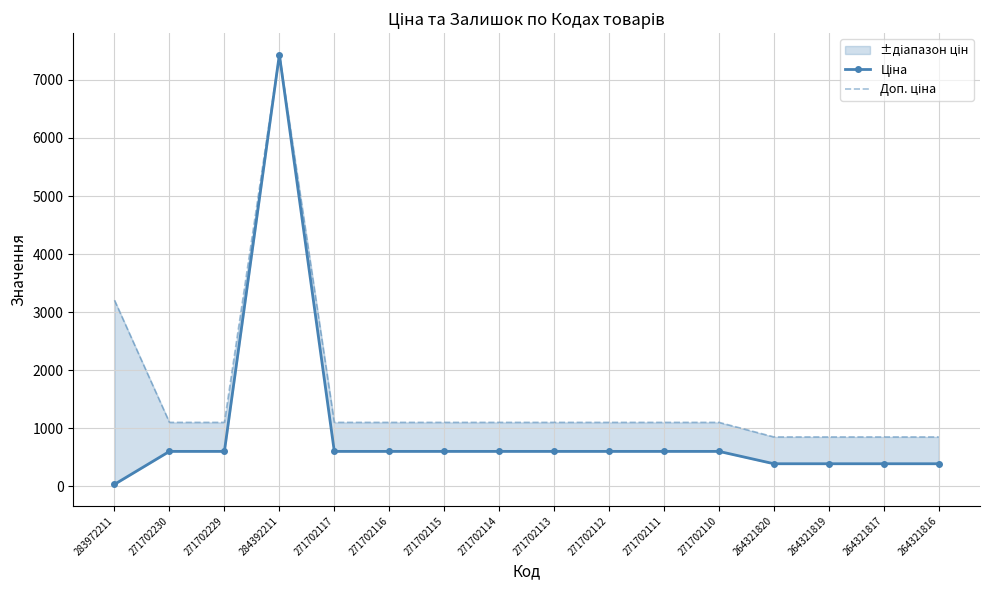

Reading left to right, what are all the values shown in this chart?

Ціна: 283972211=32.0	271702230=599.9	271702229=599.9	284392211=7436.2	271702117=599.9	271702116=599.9	271702115=599.9	271702114=599.9	271702113=599.9	271702112=599.9	271702111=599.9	271702110=599.9	264321820=386.9	264321819=386.9	264321817=386.9	264321816=386.9
Доп. ціна: 283972211=3205.0	271702230=1100.0	271702229=1100.0	284392211=7436.2	271702117=1100.0	271702116=1100.0	271702115=1100.0	271702114=1100.0	271702113=1100.0	271702112=1100.0	271702111=1100.0	271702110=1100.0	264321820=849.0	264321819=849.0	264321817=849.0	264321816=849.0